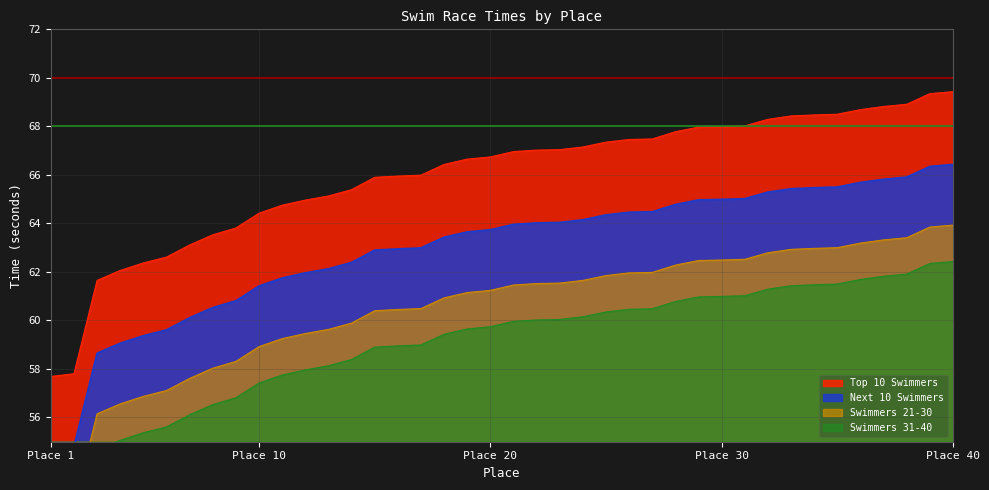

Is it true that Top 10 Swimmers equals 69.4 at Place 40?

True